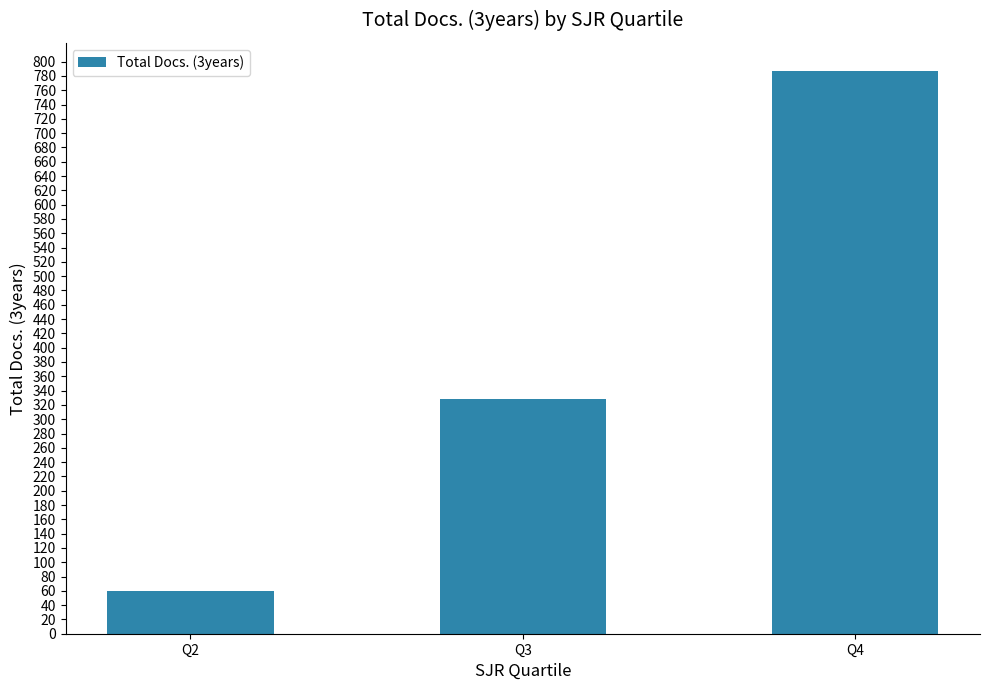

The chart shows a value of 60 at Q2. True or false?

True